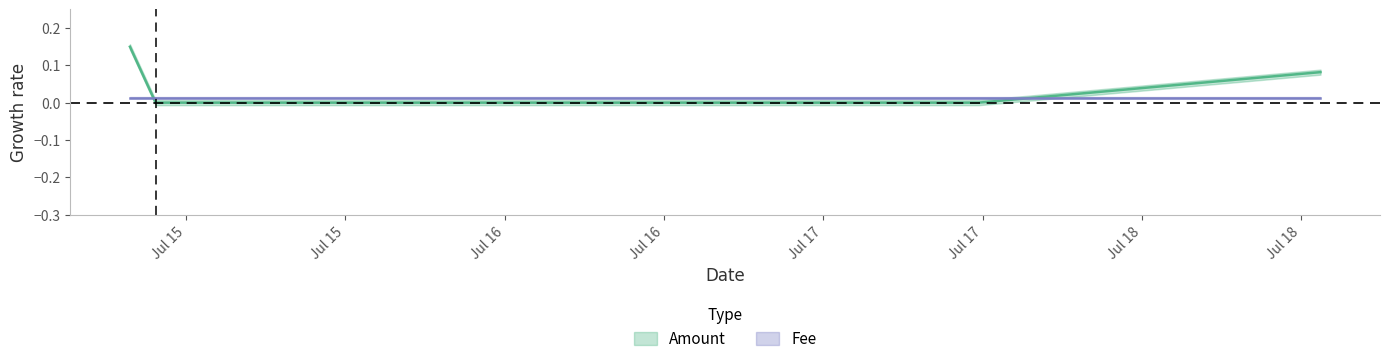

The chart shows a value of 0.1 at 2017-07-14 19:45:51. True or false?

False